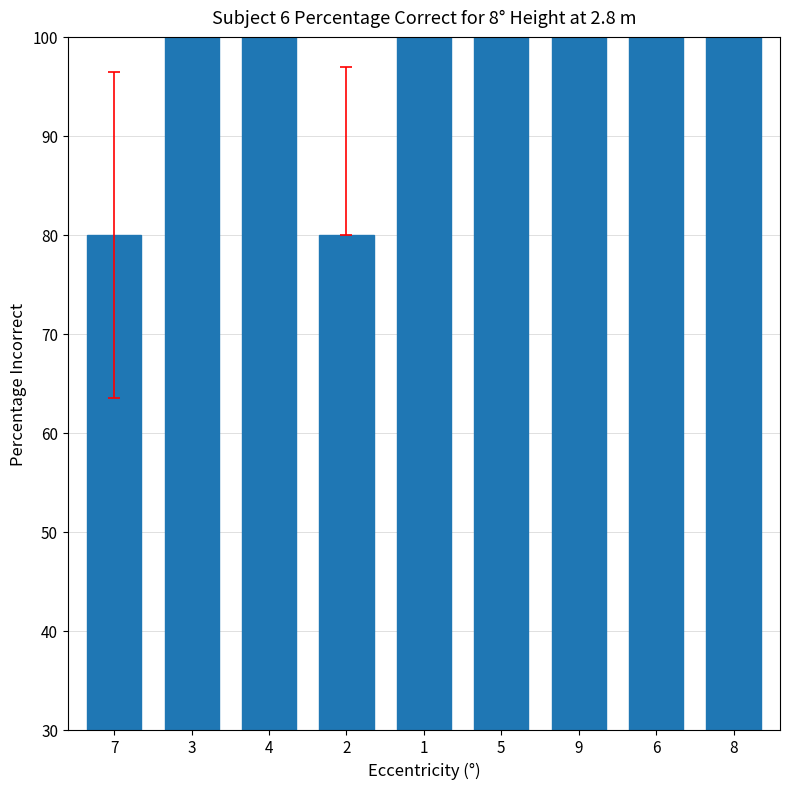

Reading left to right, extract all data points from this chart.

7=80	3=100	4=100	2=80	1=100	5=100	9=100	6=100	8=100